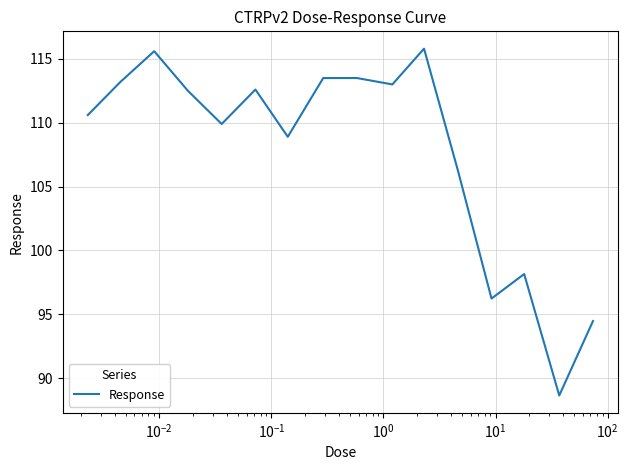

What is the difference between the maximum and minimum values?

27.2